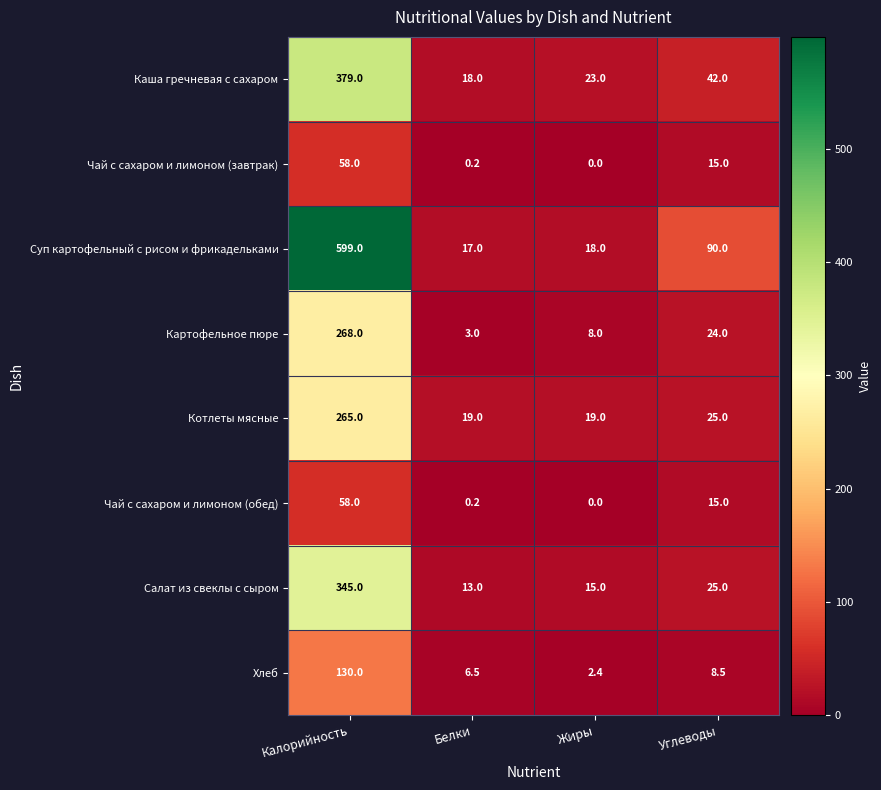

What is the difference between the maximum and second lowest values in the Хлеб series?

123.5